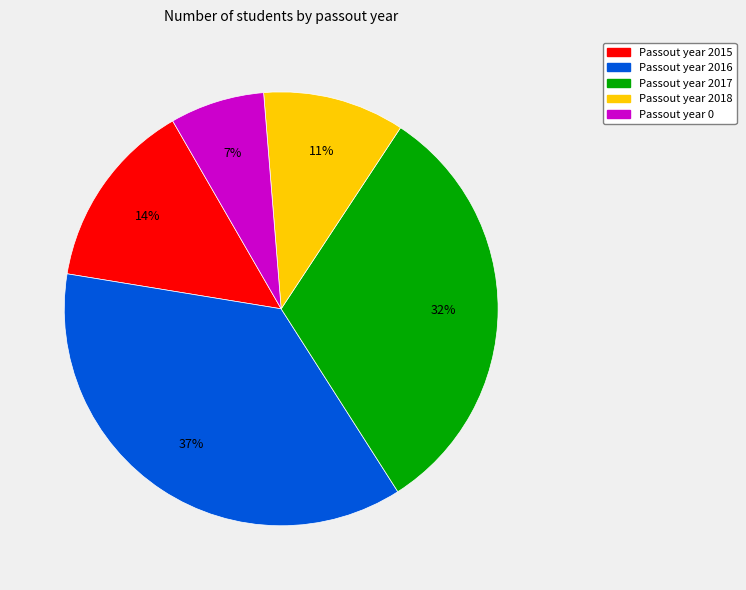

Is there any slice that represents more than half of the pie?

No